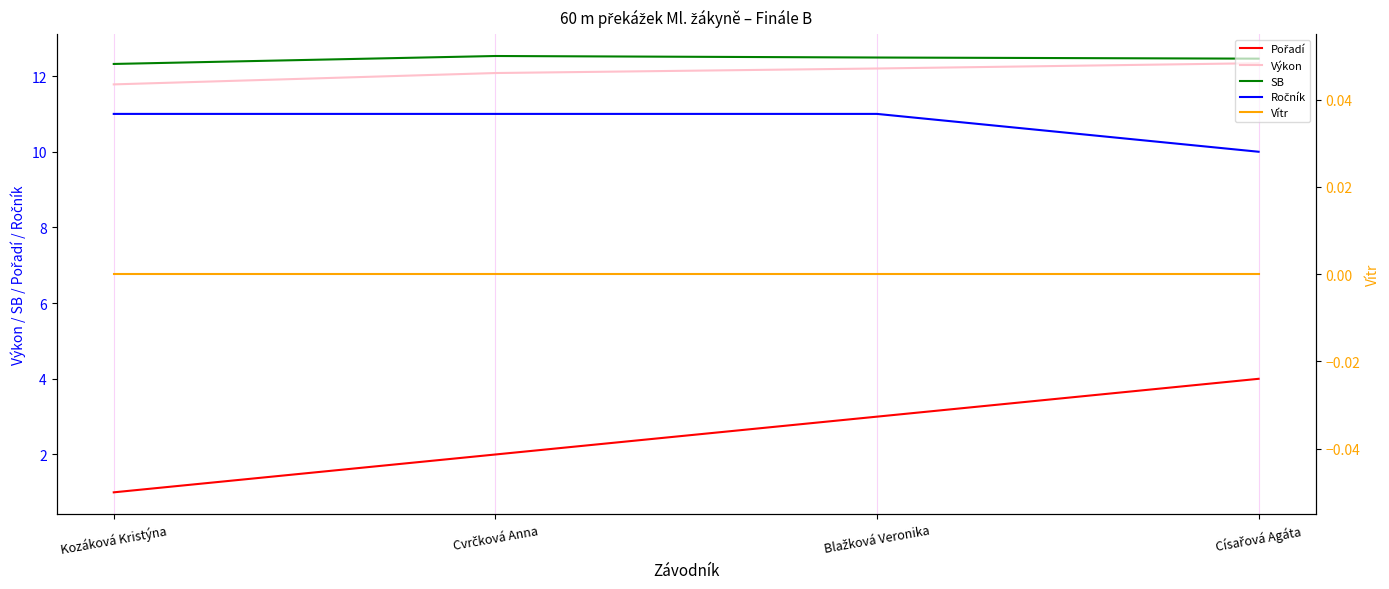

Where is the first local maximum for SB?

Cvrčková Anna